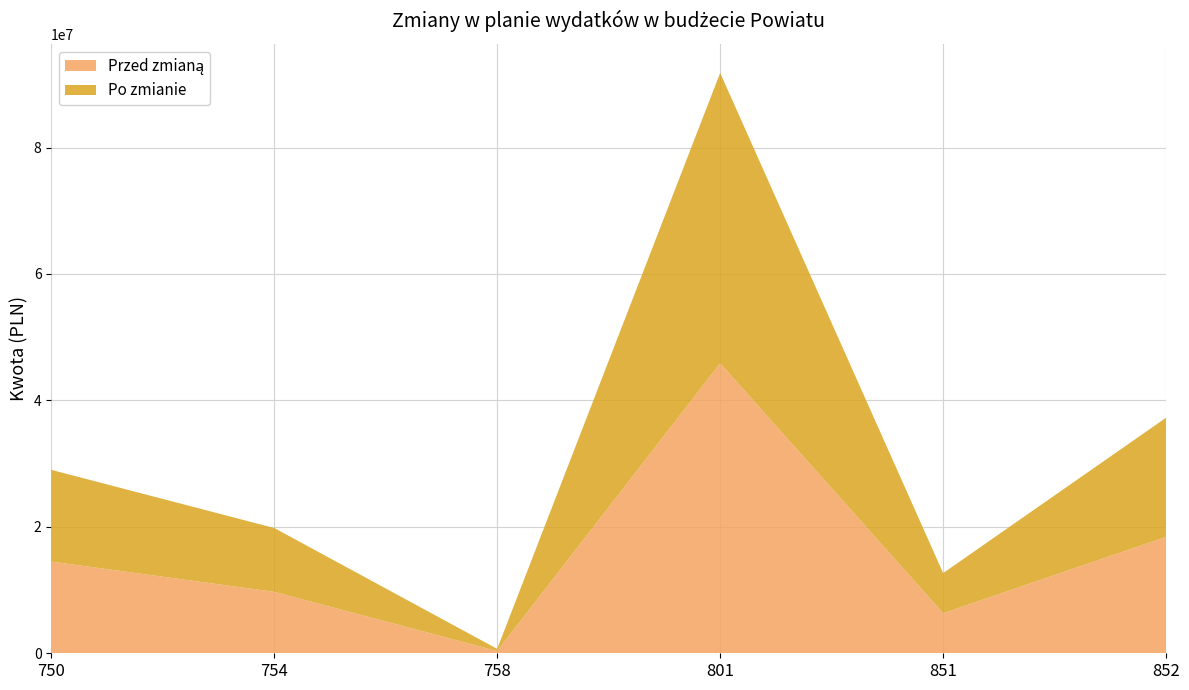

Reading right to left, what are all the values shown in this chart?

Przed zmianą: 18416104.0	6340131.0	45883850.2	352715.0	9718486.0	14507346.8
Po zmianie: 18853564.0	6342631.0	45927324.2	341000.0	10100719.0	14511346.8